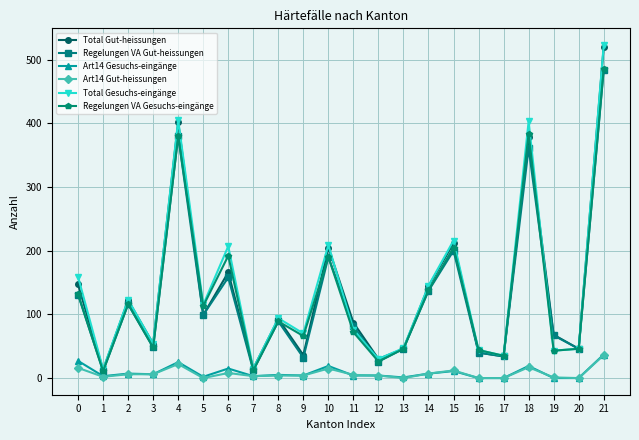

What is the spread (max minus min) of values at 11?

83